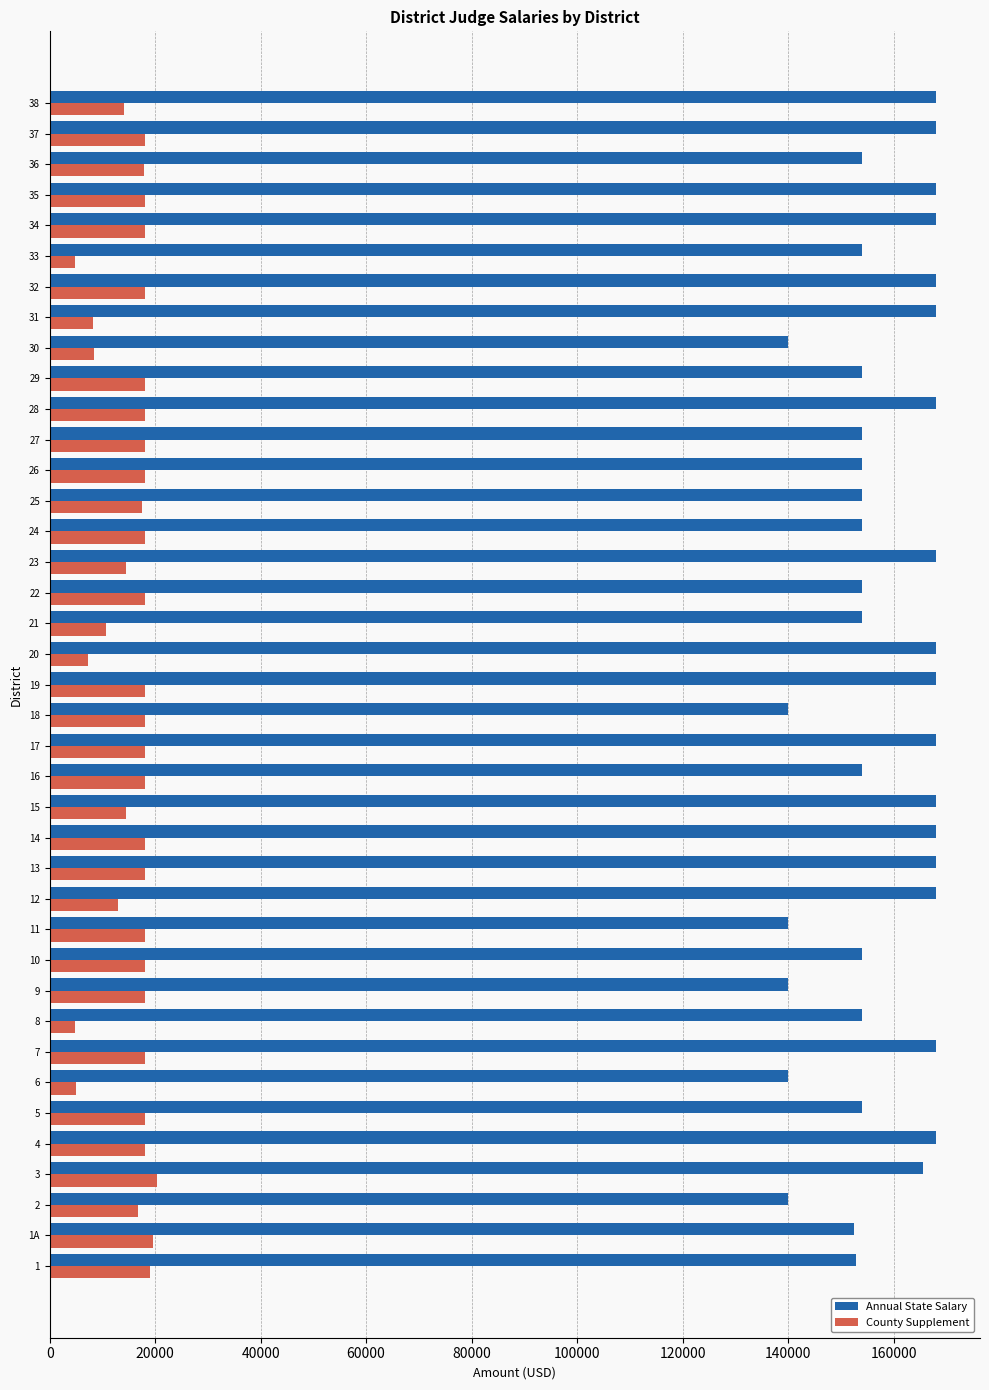

Which series has the largest total across all categories?

Annual State Salary